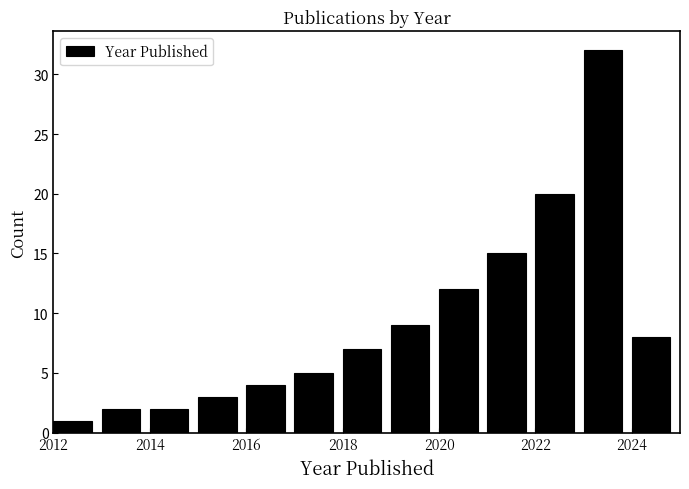

Reading left to right, list every bar in this chart as the range it spans on the x-axis followed by its height. The values are not printed on the chart, so give them approximately, as read against the axis.

2012 to 2013: 1
2013 to 2014: 2
2014 to 2015: 2
2015 to 2016: 3
2016 to 2017: 4
2017 to 2018: 5
2018 to 2019: 7
2019 to 2020: 9
2020 to 2021: 12
2021 to 2022: 15
2022 to 2023: 20
2023 to 2024: 32
2024 to 2025: 8